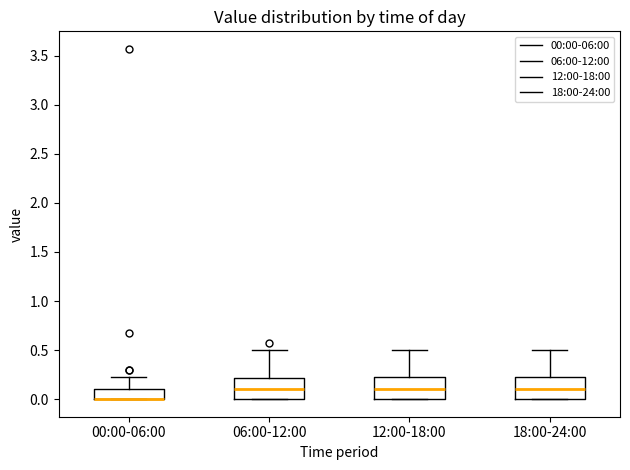

Where does the upper whisker of the box for 06:00-12:00 end on the y-axis? The values are not printed on the chart, so give them approximately, as read against the axis.

0.50